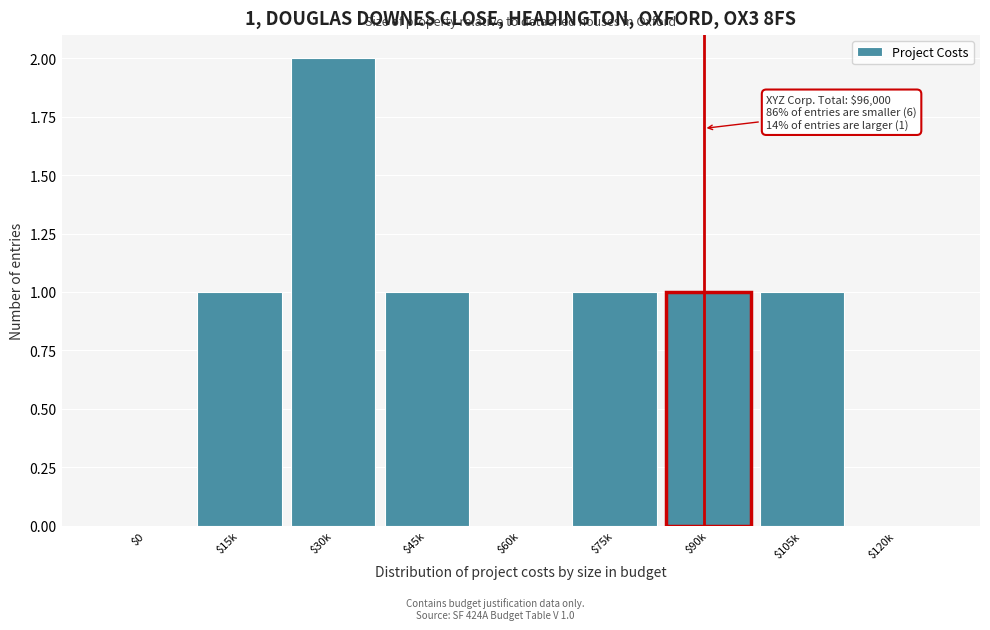

What is the sum of all values?

7